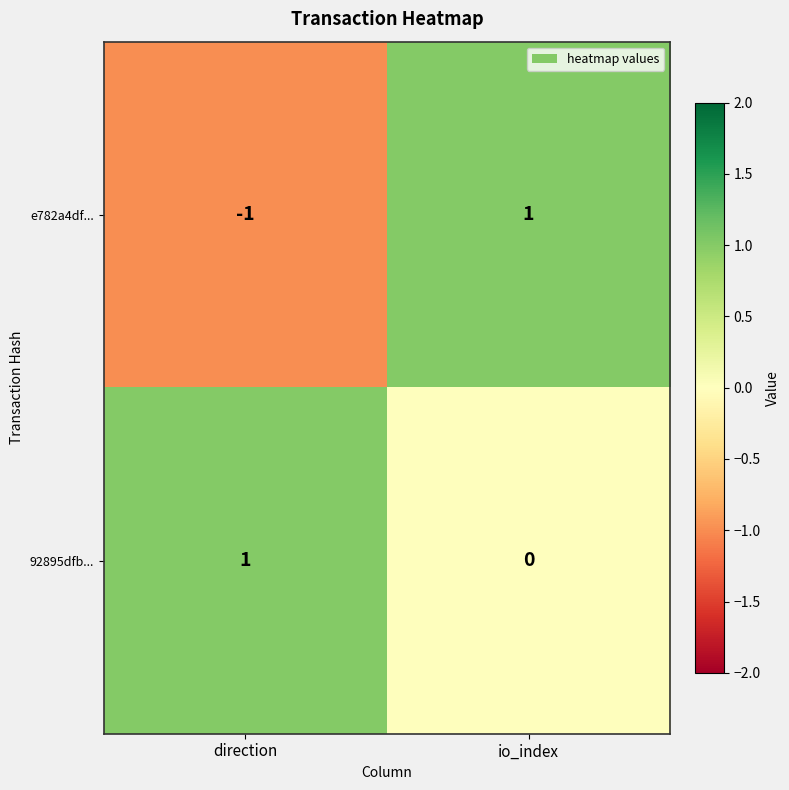

Which series has the widest spread of values?

e782a4df...